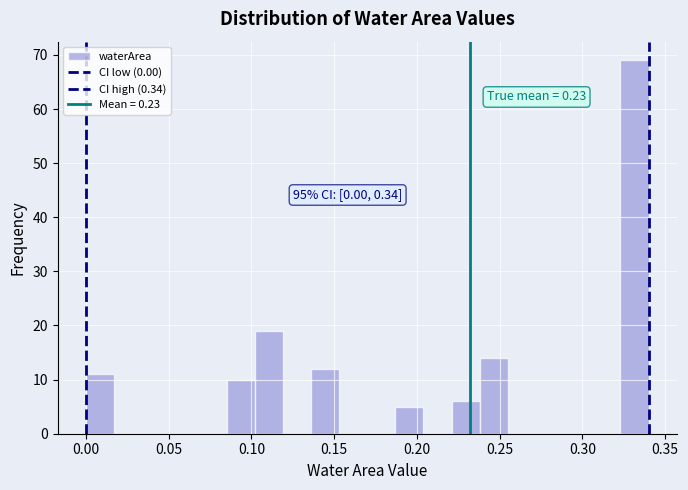

Around what value on the x-axis is the tallest bar? Give the approximate position of its centre, as read against the axis.

0.330